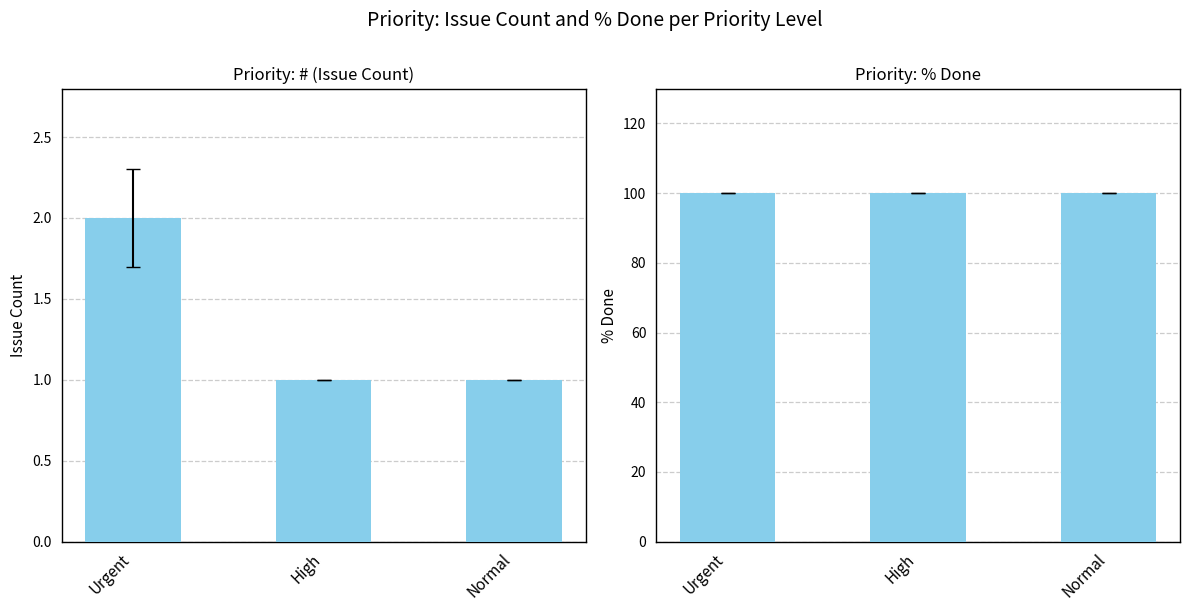

Reading left to right, list all the values displayed in this chart.

# (Issue Count): 2	1	1
% Done: 100	100	100